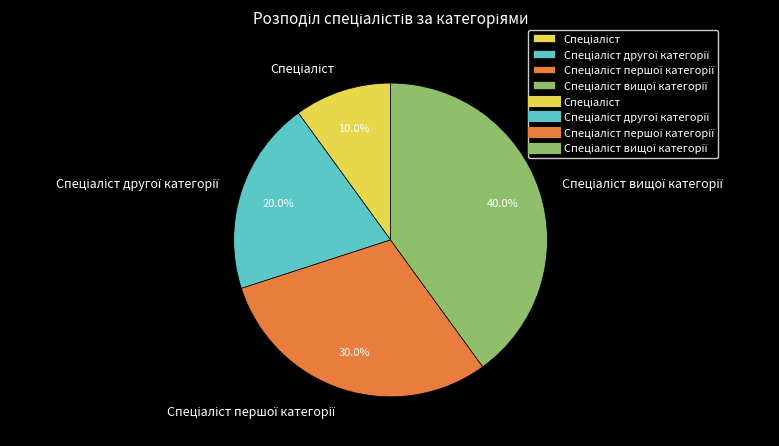

Is there any slice that represents more than half of the pie?

No